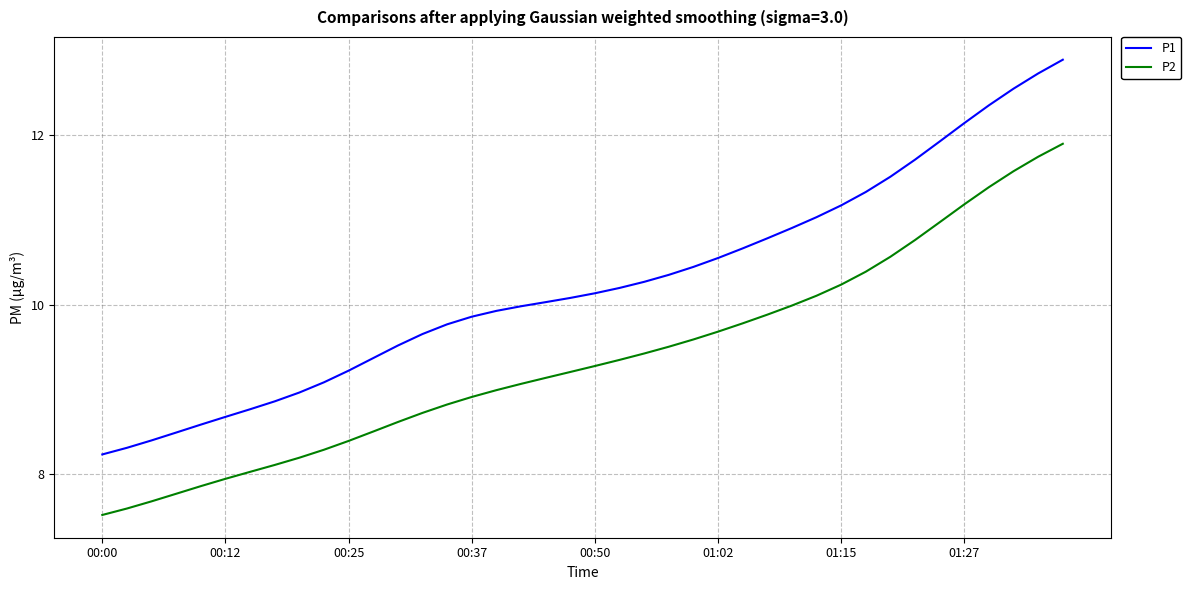

Which series has the largest range (max minus min)?

P1